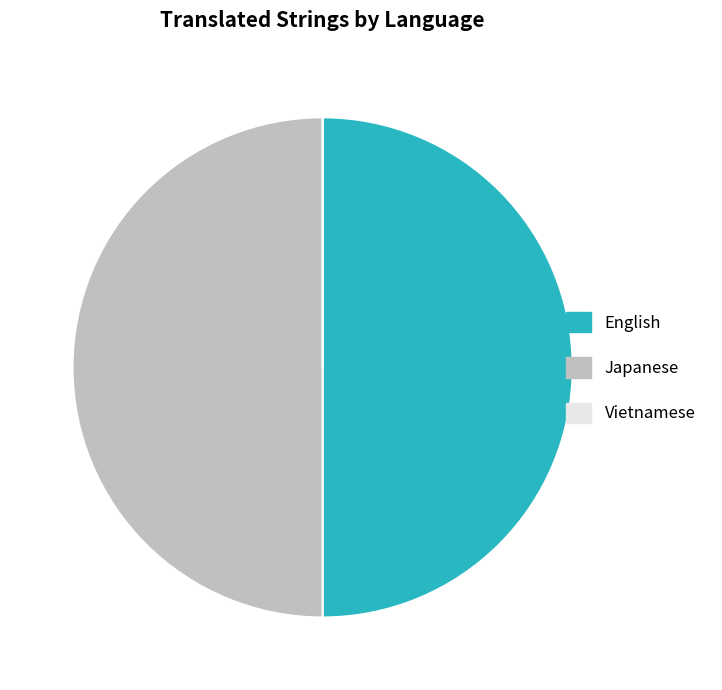

Is it true that Japanese is 50% of the pie?

True